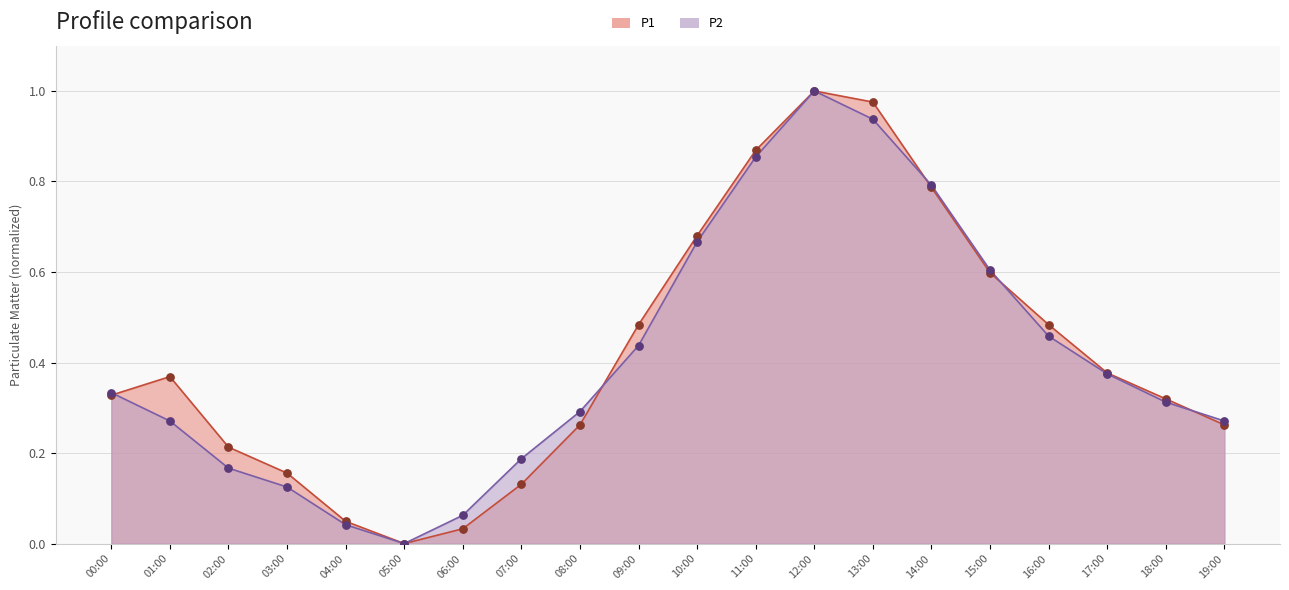

What are all the series names shown in the legend?

P1, P2